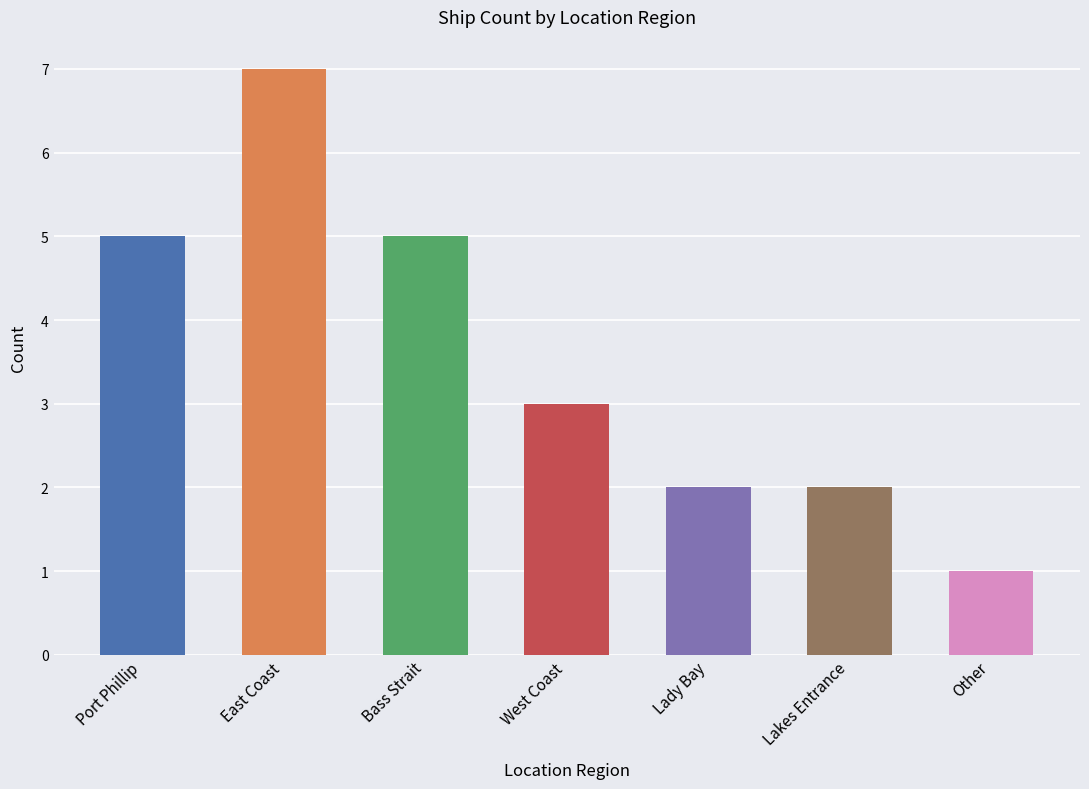

What is the average value?

4